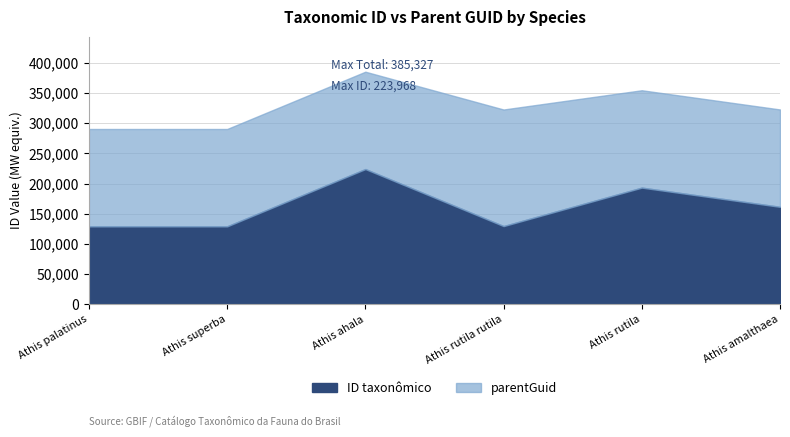

Between which two adjacent categories do parentGuid and ID taxonômico first intersect?

Athis superba and Athis ahala